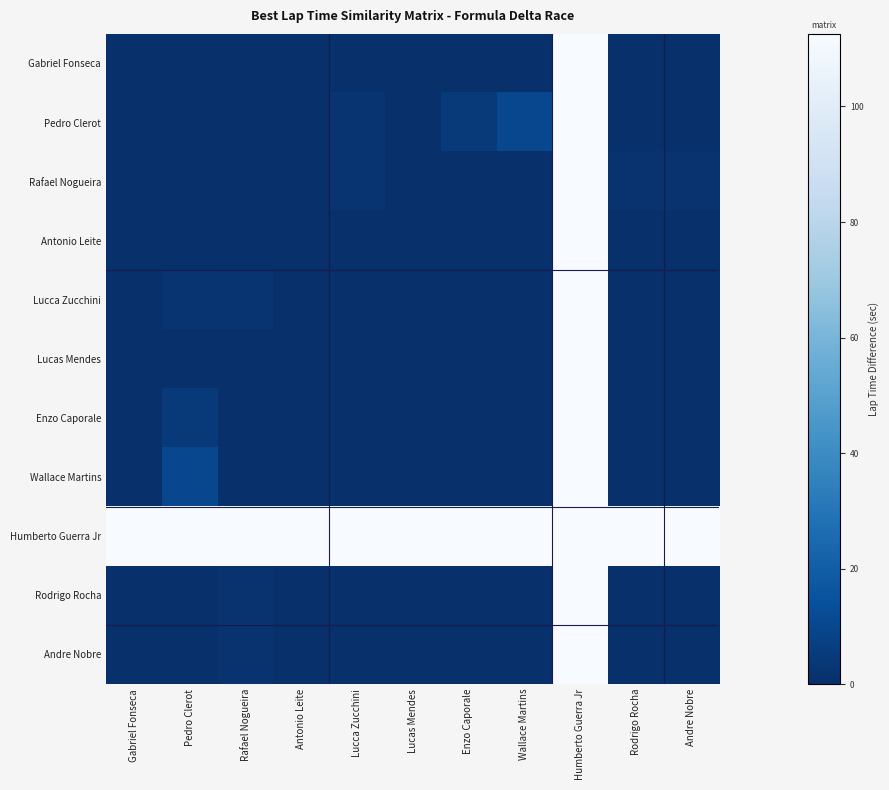

Rank the series at Wallace Martins from lowest to highest value.

Gabriel Fonseca, Rafael Nogueira, Antonio Leite, Lucca Zucchini, Lucas Mendes, Enzo Caporale, Wallace Martins, Rodrigo Rocha, Andre Nobre, Pedro Clerot, Humberto Guerra Jr